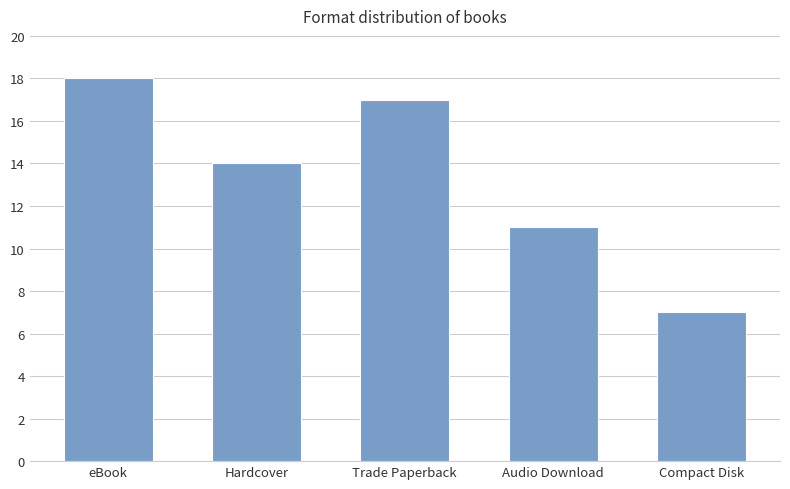

What is the sum of the values at eBook and Audio Download?

29